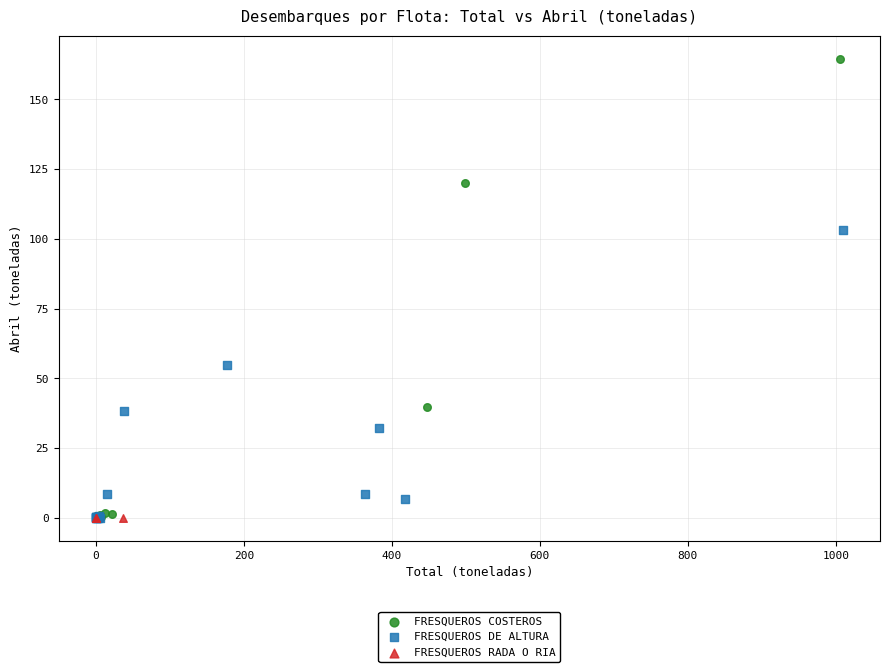

Which series reaches the maximum Y coordinate?

FRESQUEROS COSTEROS